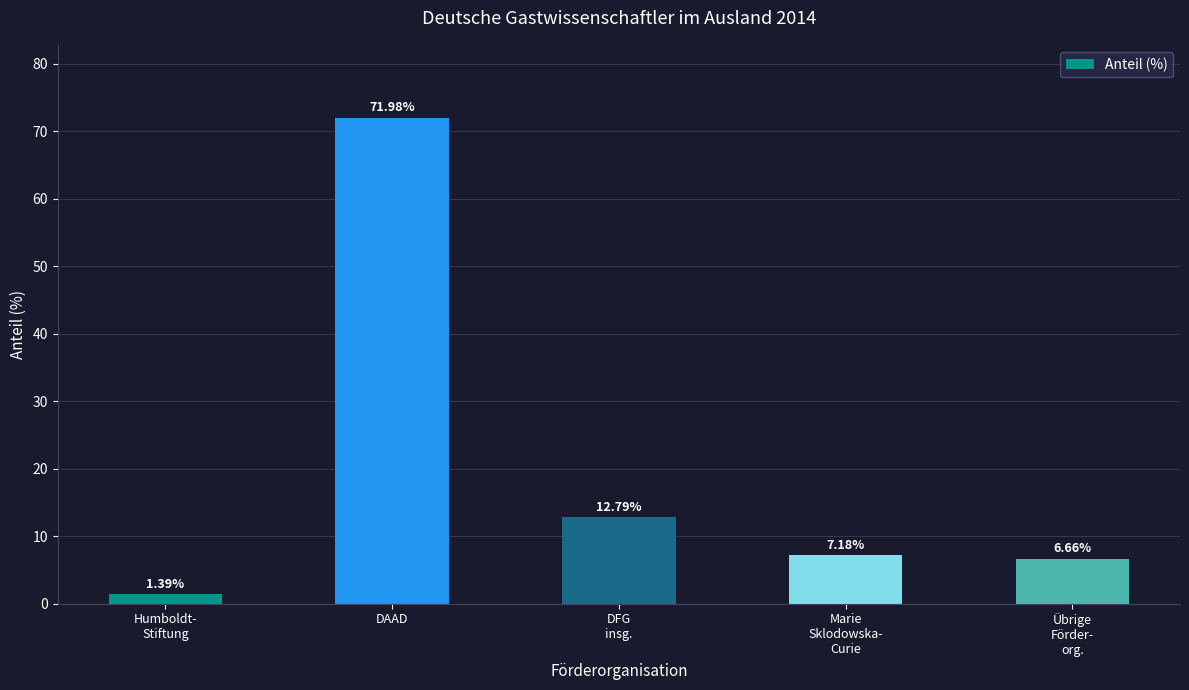

What is the label of the 5th bar from the right?

Humboldt-
Stiftung